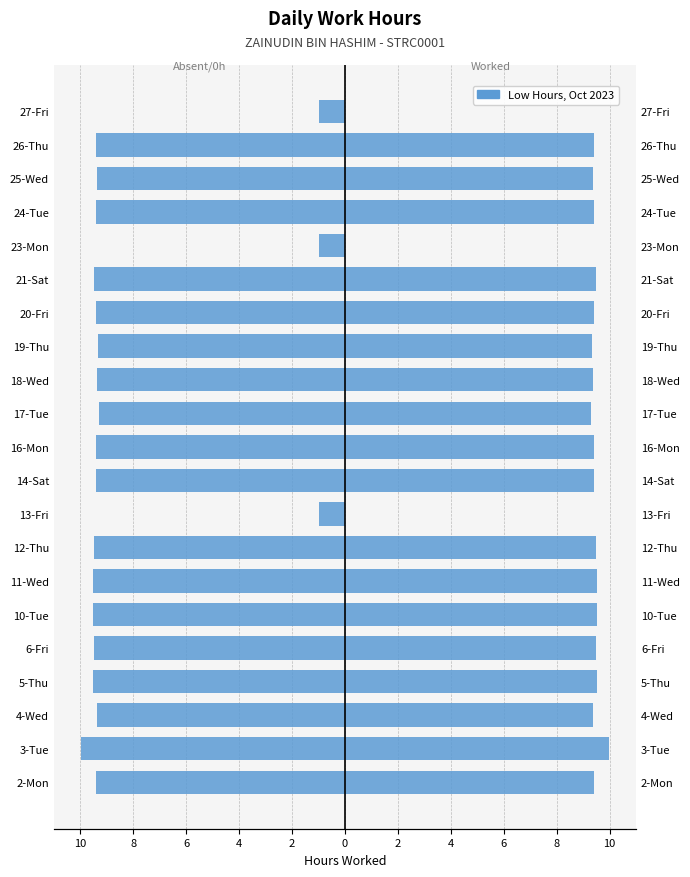

The value at 26-Thu is -9.4. True or false?

True